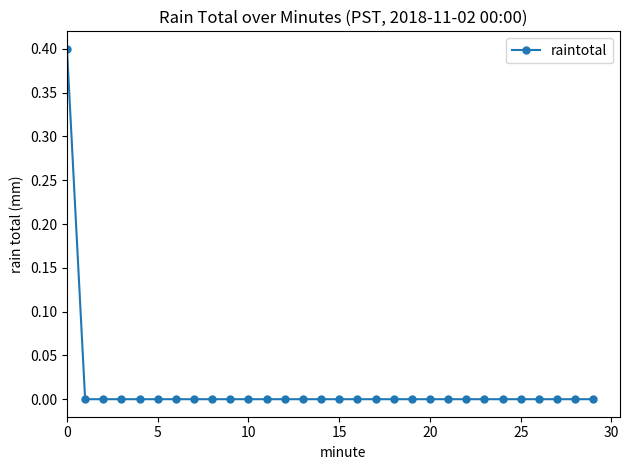

What is the difference between the maximum and minimum values?

0.4